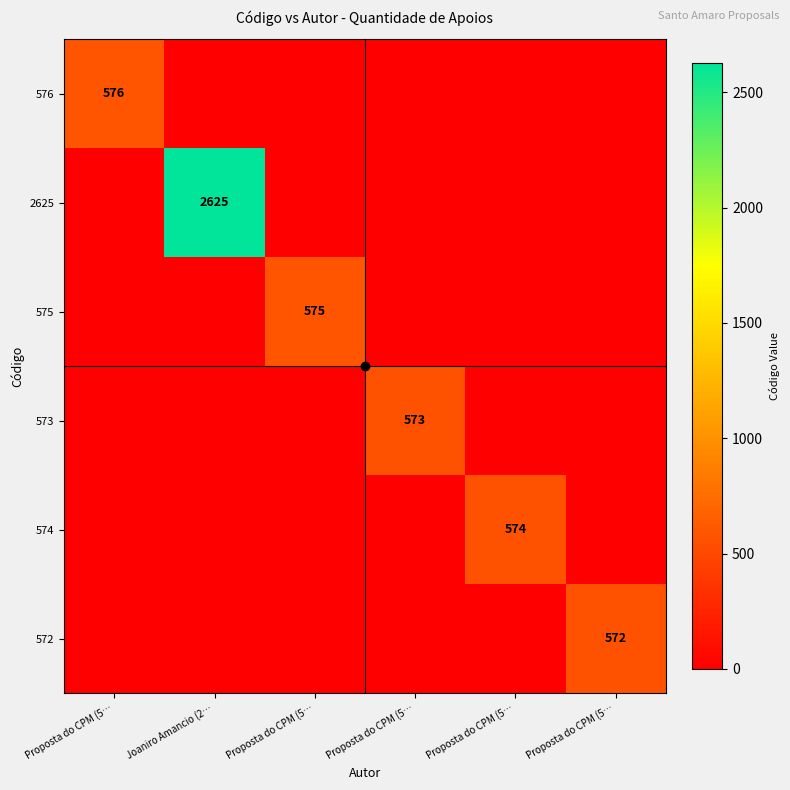

At which category does the chart reach its minimum across all series?

Joaniro Amancio (2…